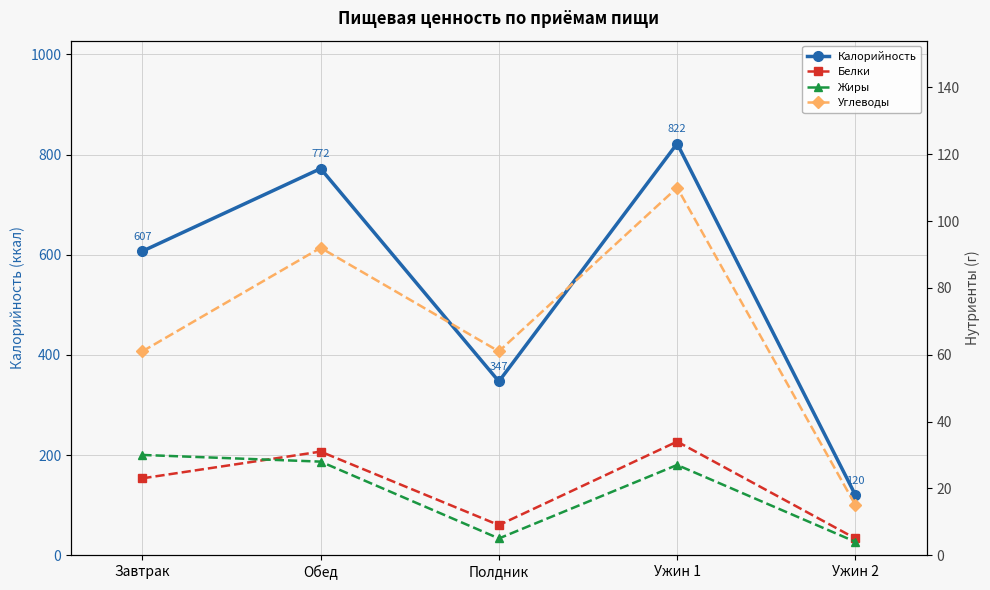

Which series changed the most between Завтрак and Ужин 1?

Калорийность